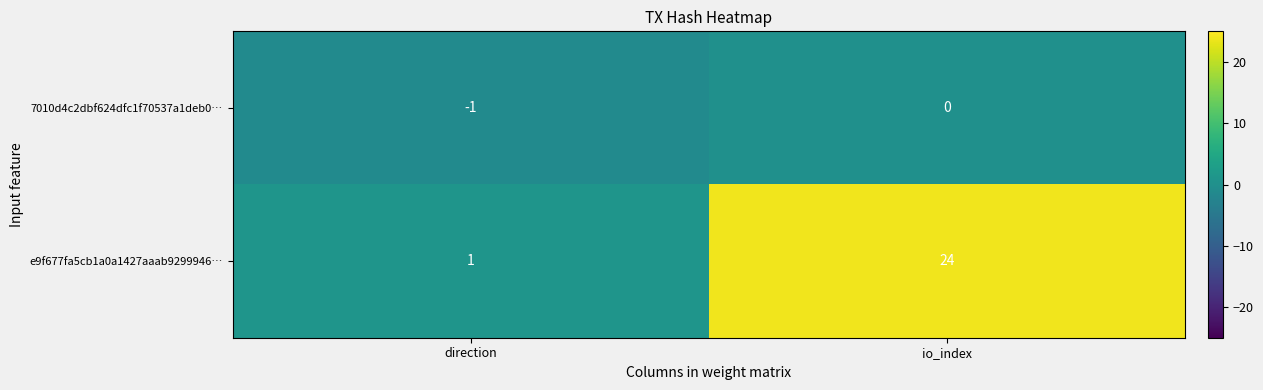

What is the difference between the e9f677fa5cb1a0a1427aaab9299946… values at io_index and direction?

23